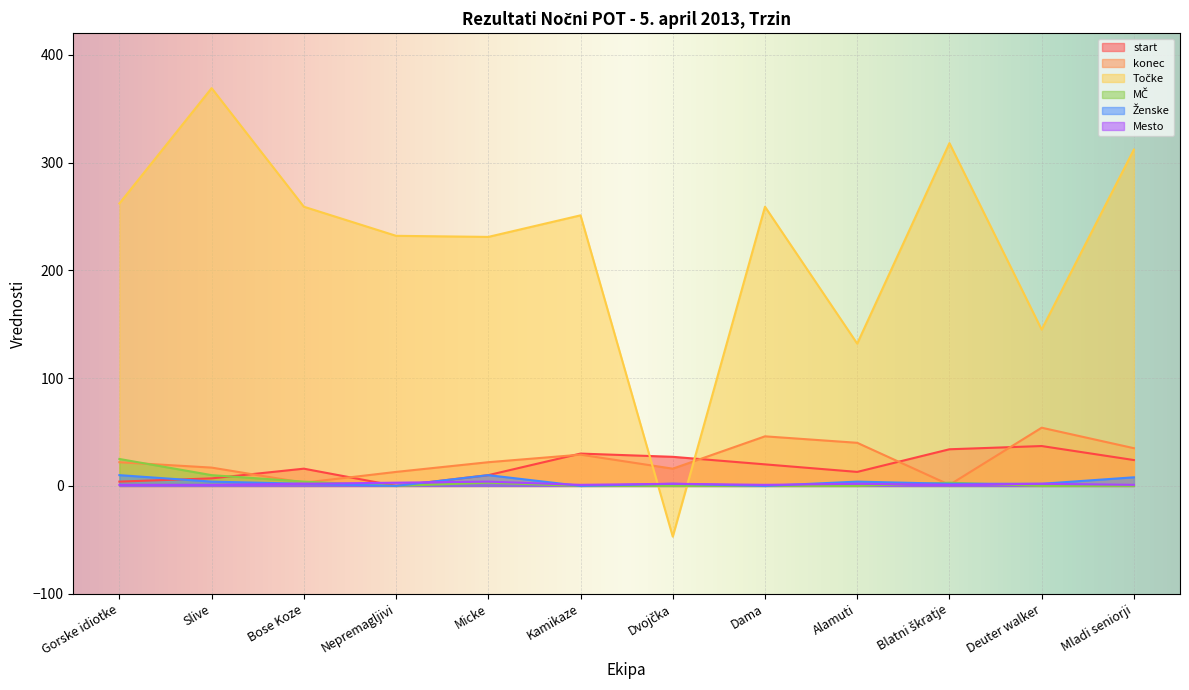

True or false: MČ has more than 2 points higher than both neighbors.

False